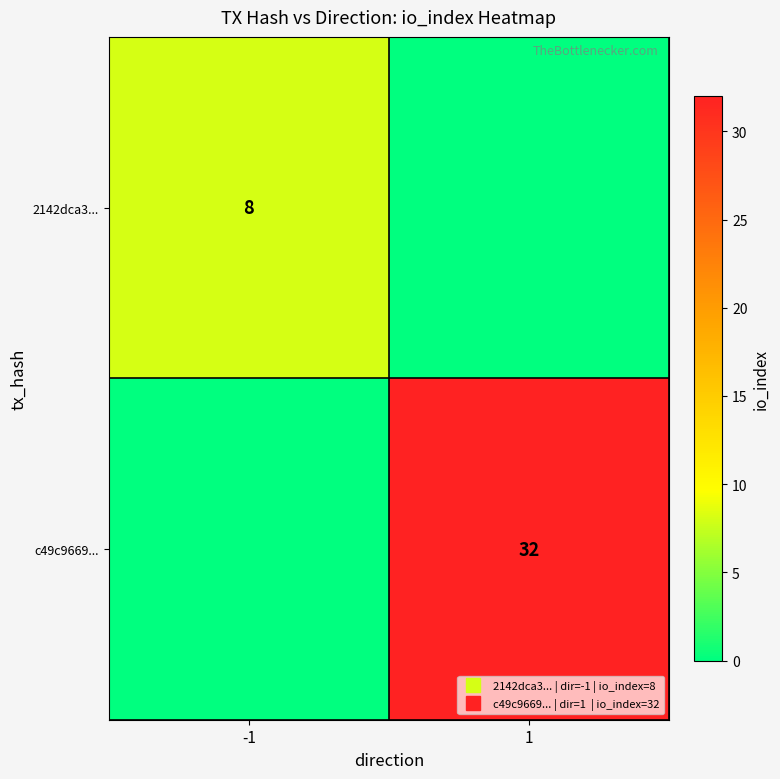

Which series changed the most between -1 and 1?

c49c9669...